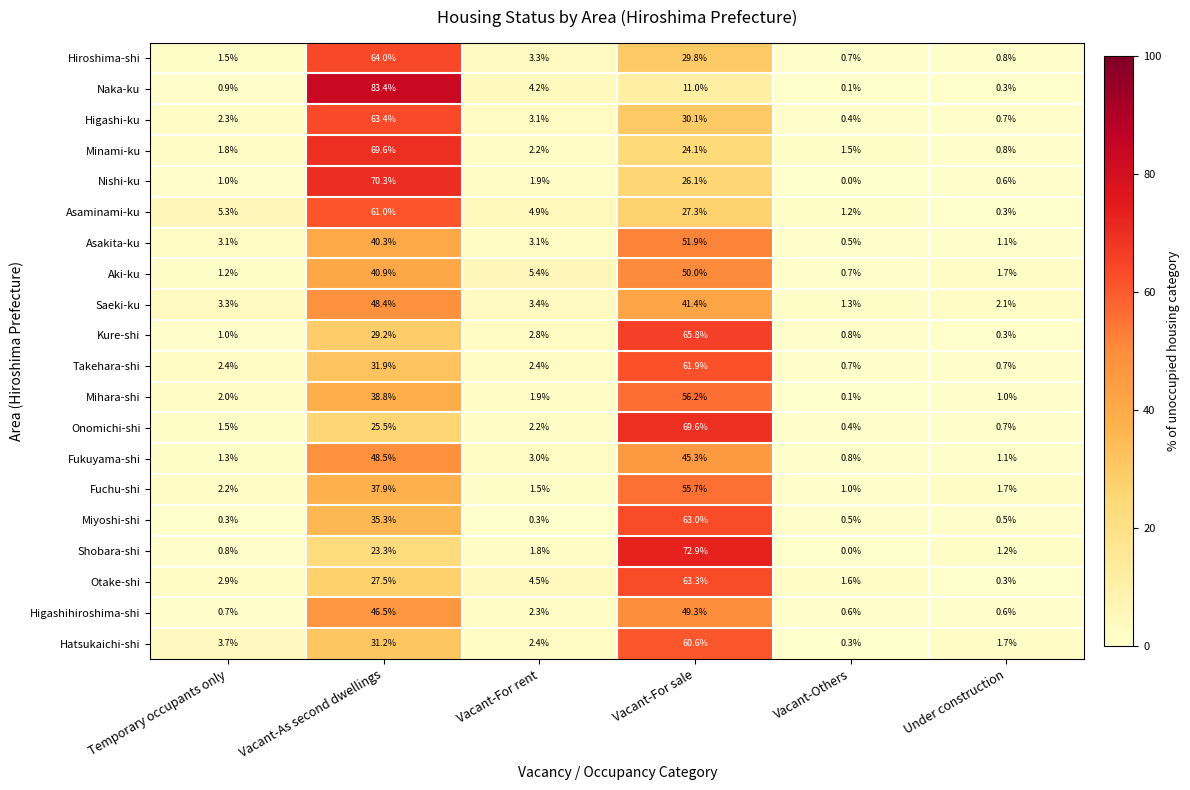

Is the value of Asaminami-ku at Vacant-Others greater than the value of Fukuyama-shi at Temporary occupants only?

No